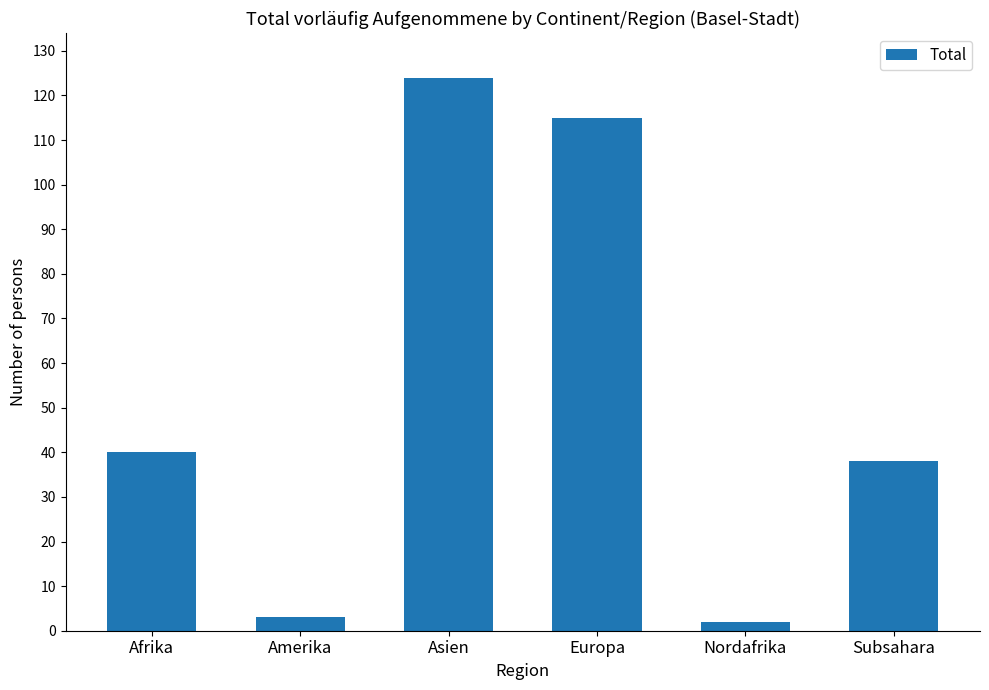

What is the difference between the values at Nordafrika and Subsahara?

36